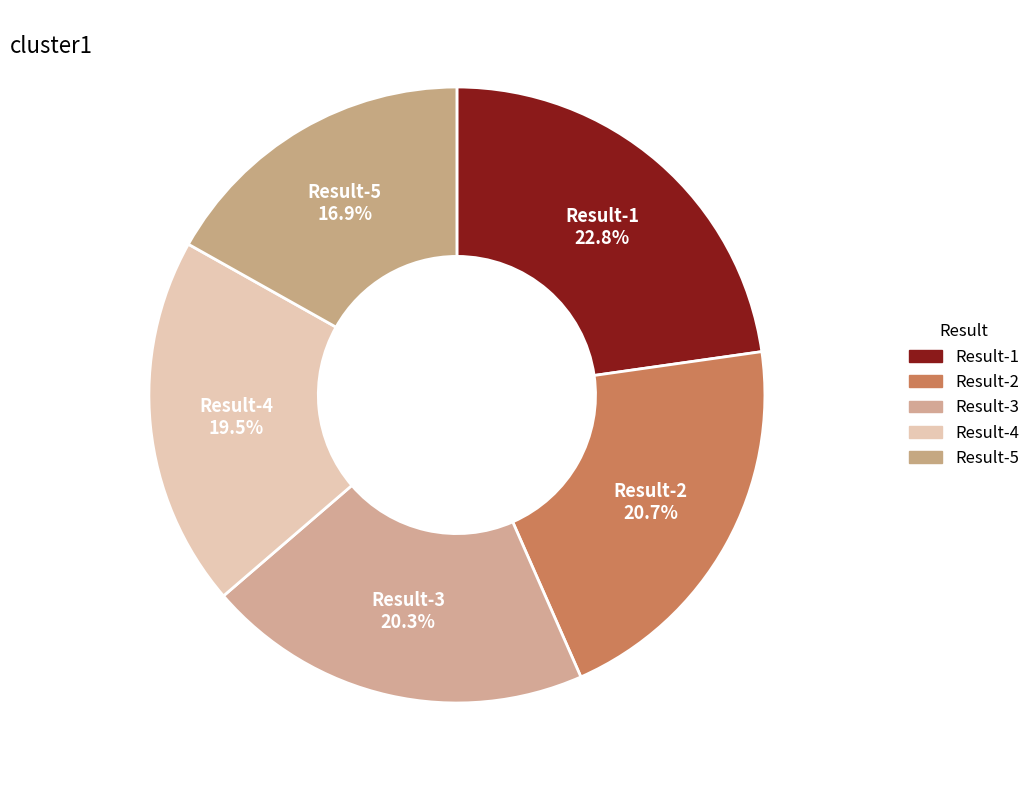

To the nearest percent, what is the difference between the Result-5 and Result-3 slice percentages?

3%